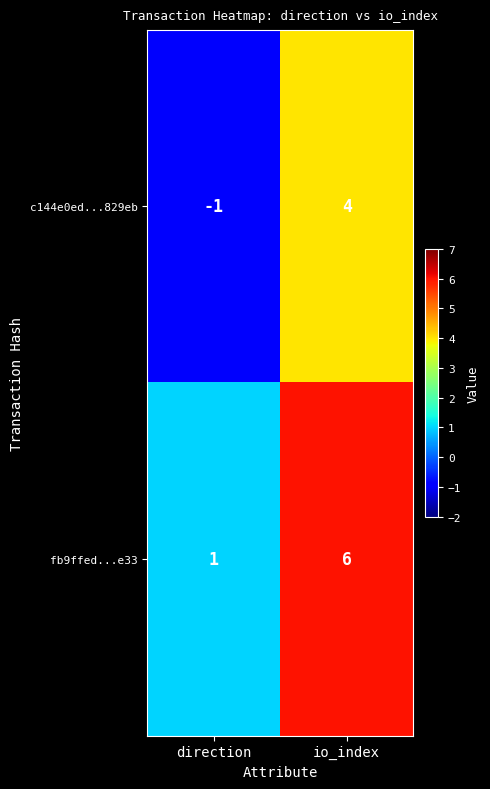

What is the maximum value for fb9ffed...e33?

6